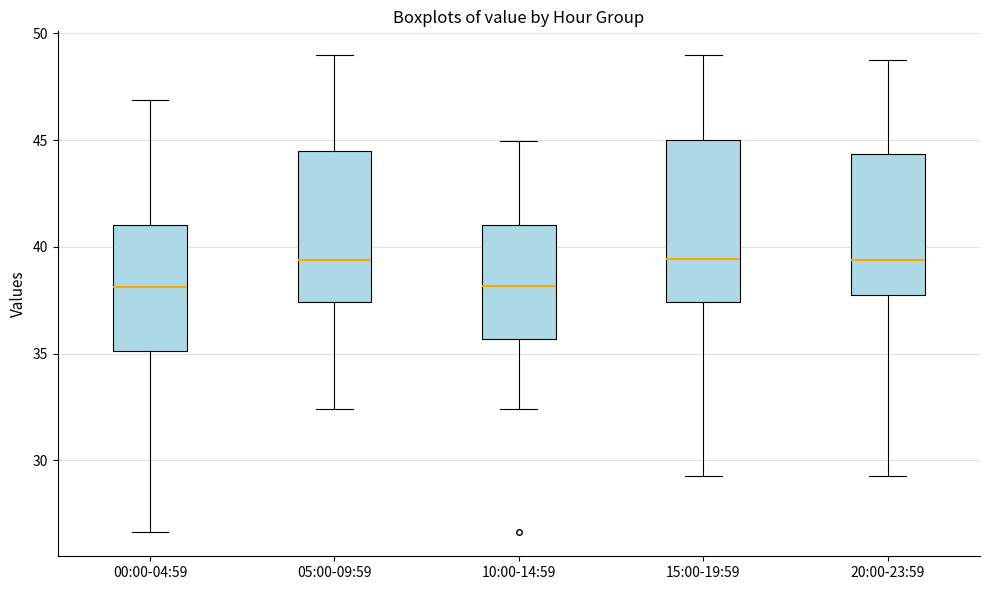

Where does the upper whisker of the box for 20:00-23:59 end on the y-axis? The values are not printed on the chart, so give them approximately, as read against the axis.

48.5